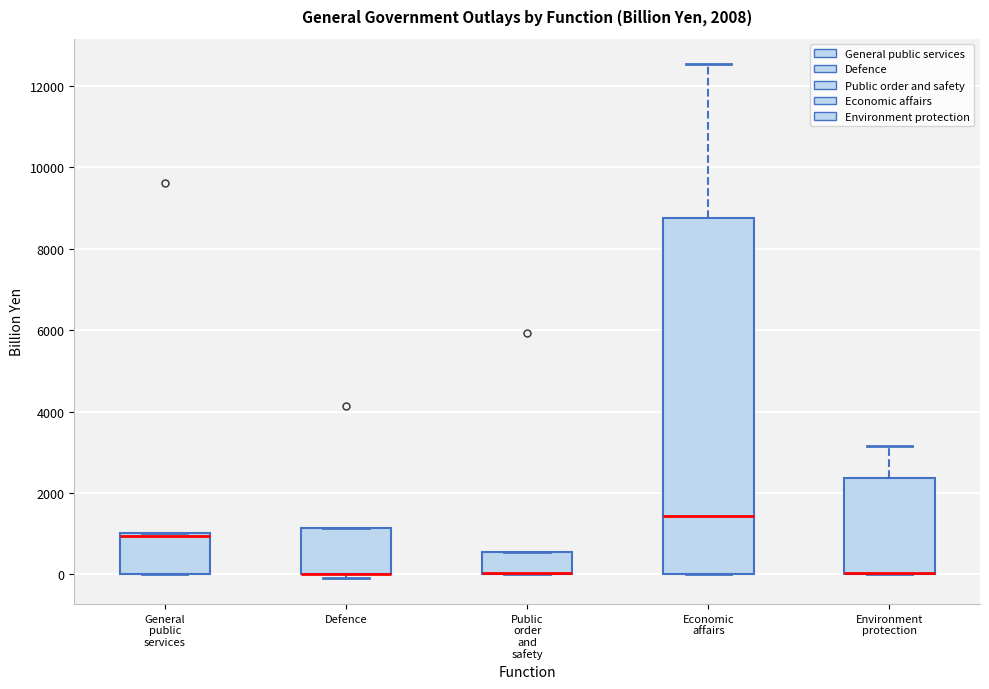

Which box is the tallest, from its lower edge to its upper edge?

Economic affairs